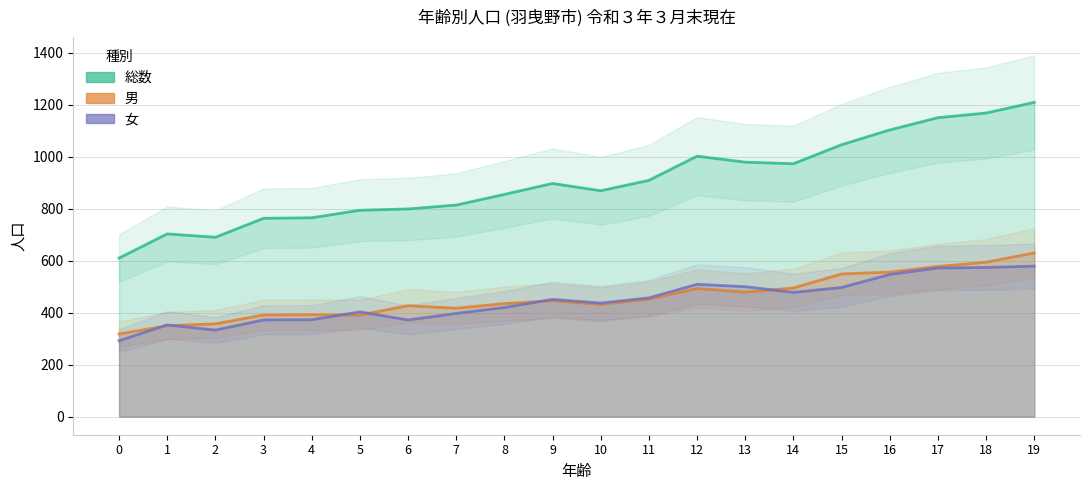

True or false: 男 and 総数 intersect in this chart.

False